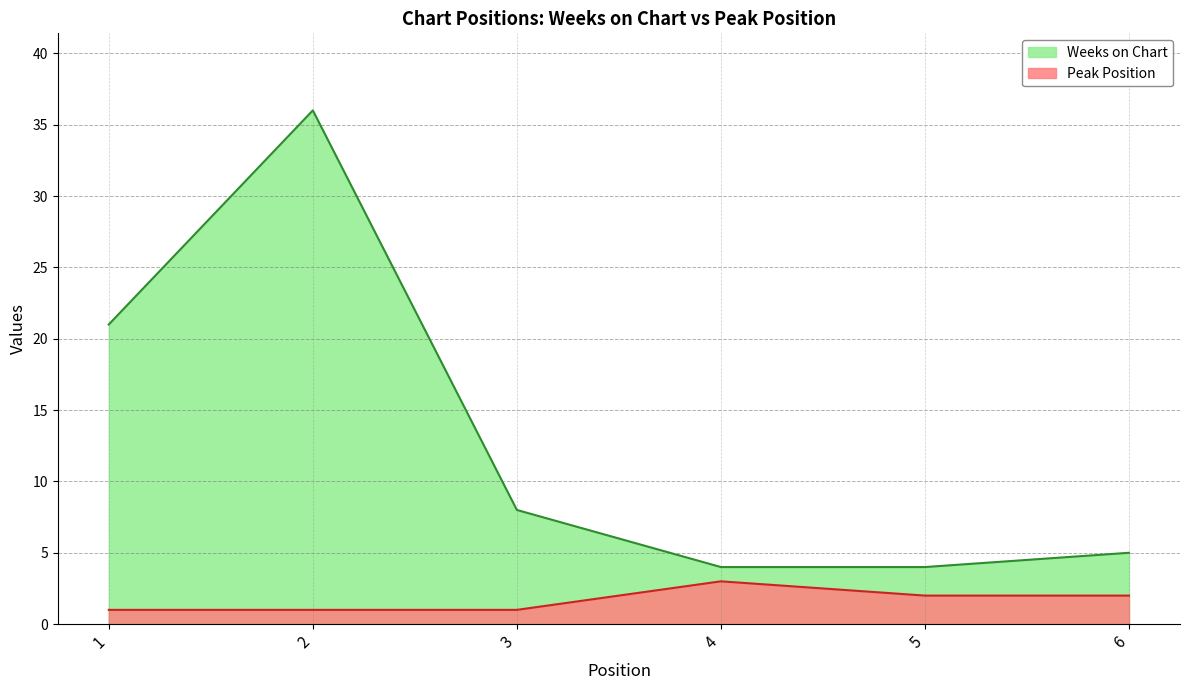

At how many categories does at least one series exceed 20?

2